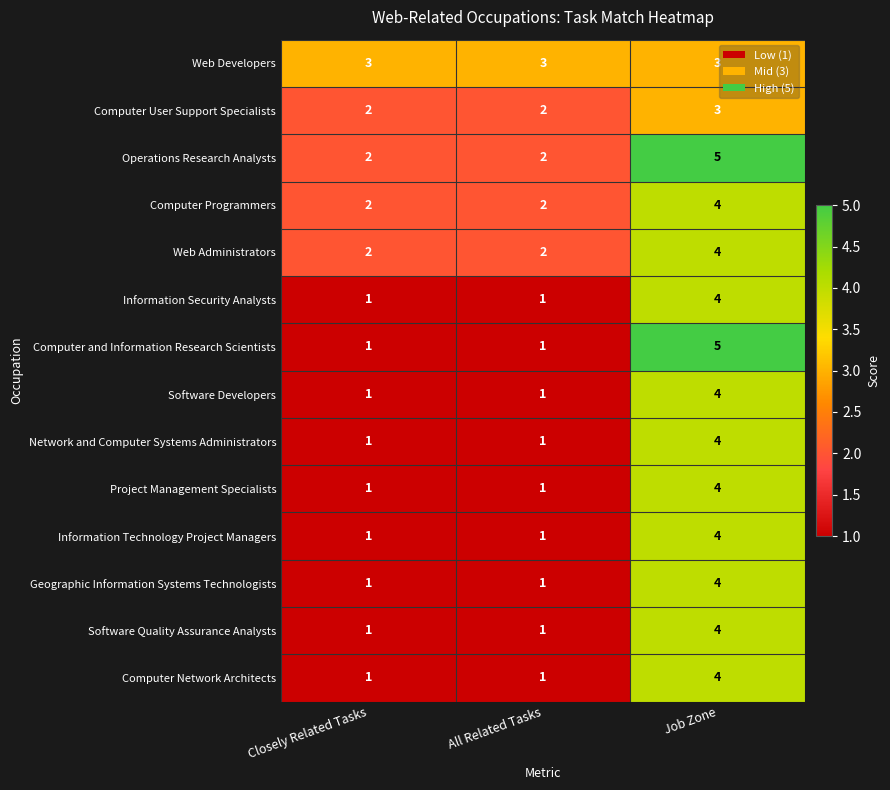

Count the Project Management Specialists values in the range 1 to 4.

3